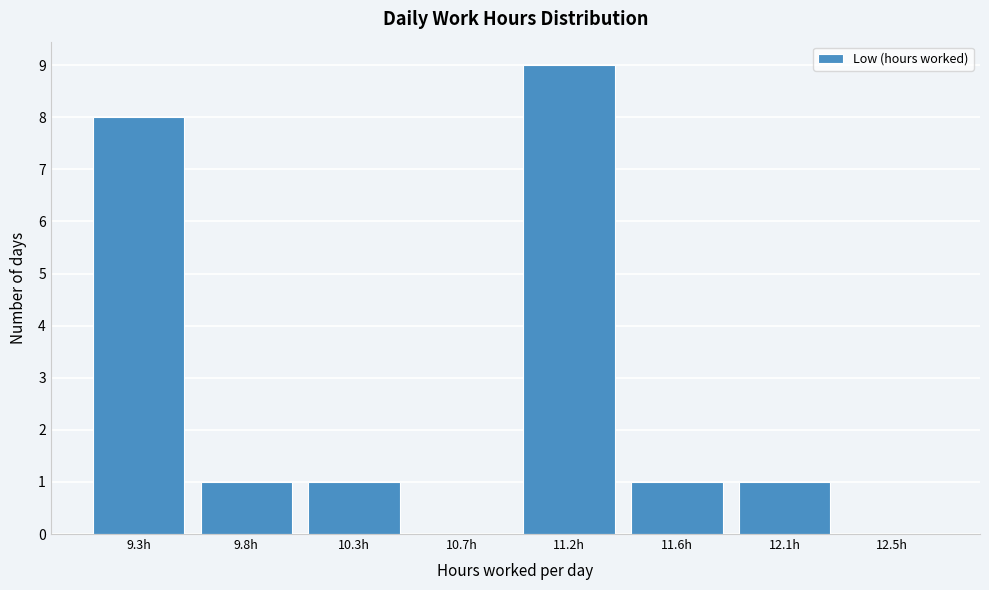

Reading left to right, transcribe all the data shown in this chart.

9.3h=8	9.8h=1	10.3h=1	10.7h=0	11.2h=9	11.6h=1	12.1h=1	12.5h=0